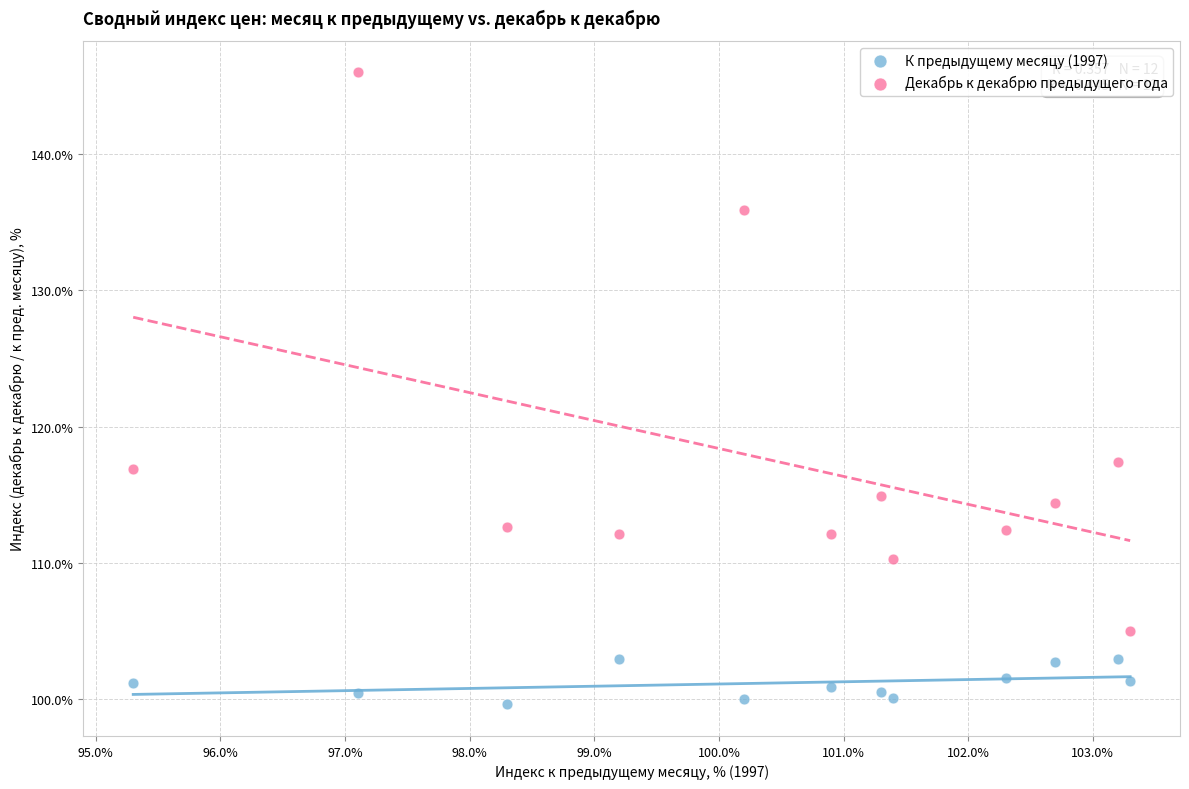

Across all data points, what is the range of X values (max minus min)?

8.0